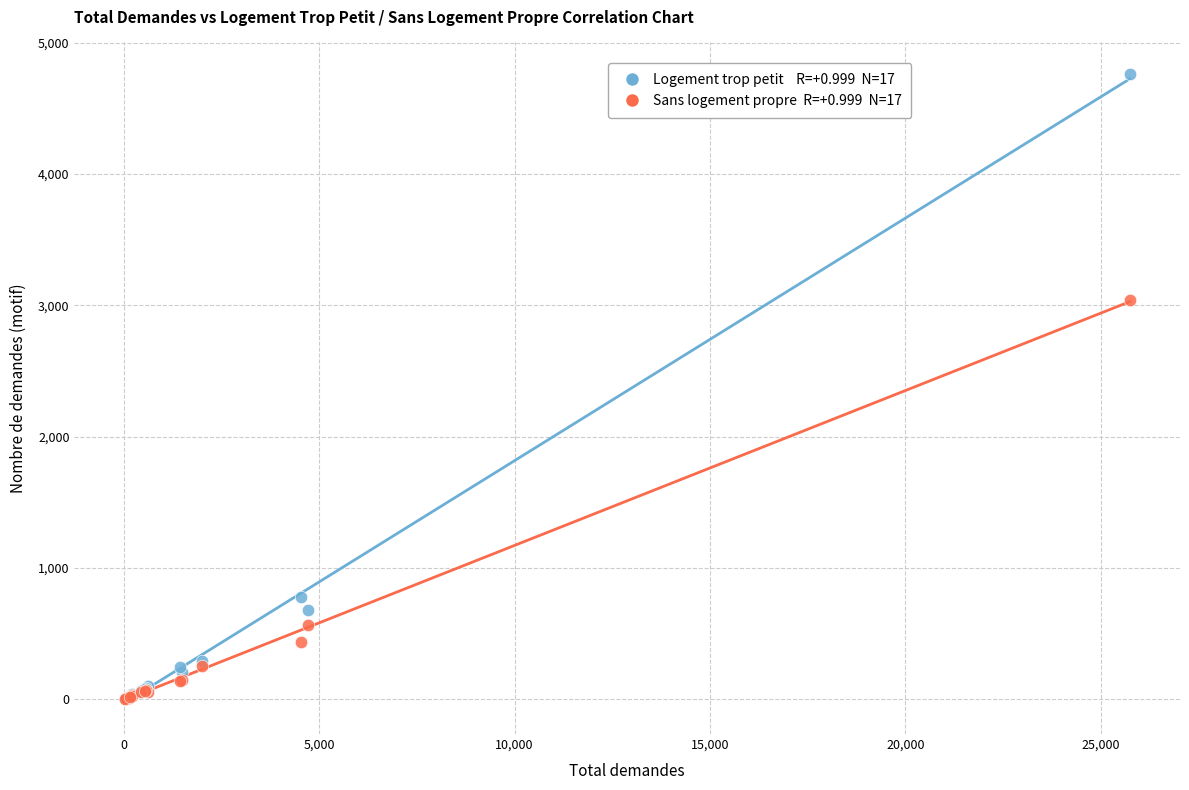

Across all series, what Y value is closest to 2382?

3041